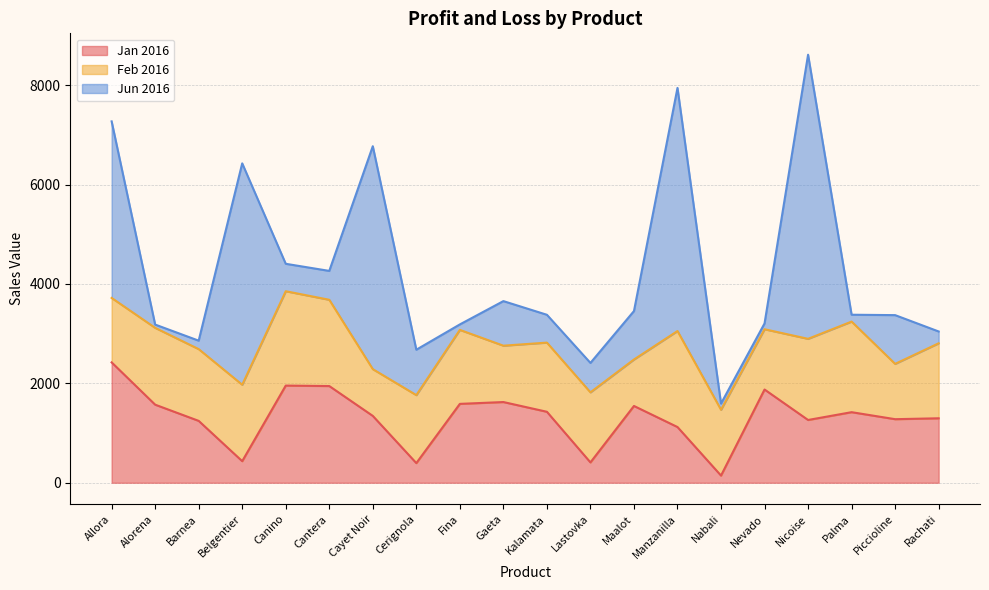

Which series changed the most between Alorena and Barnea?

Jan 2016